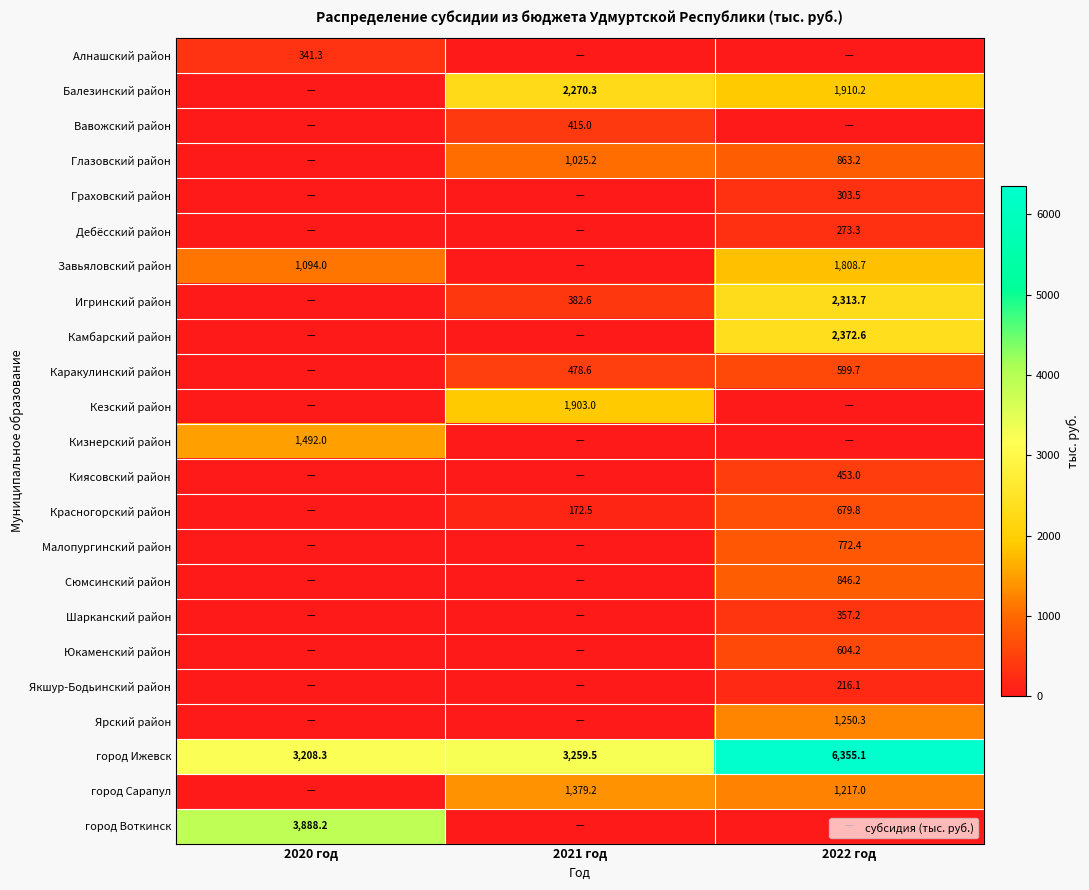

Is it true that Глазовский район equals 863.2 at 2022 год?

True